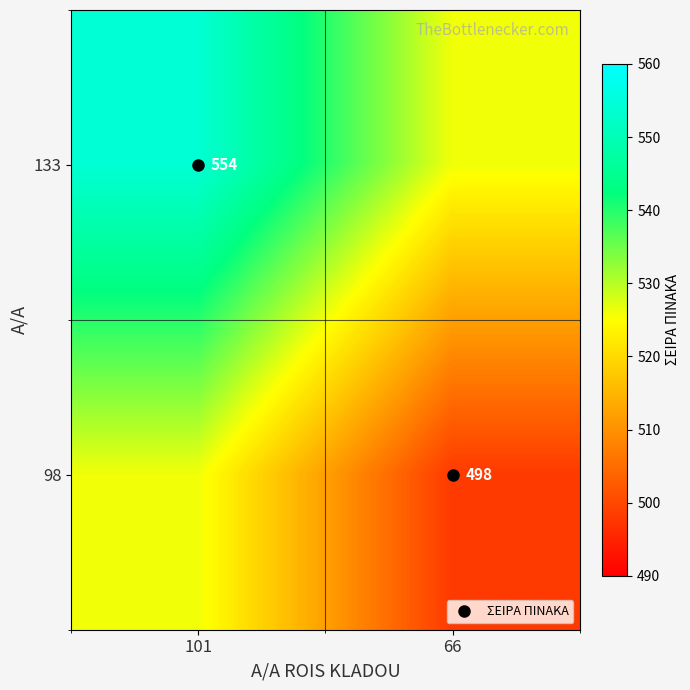

At how many categories does at least one series exceed 529?

1